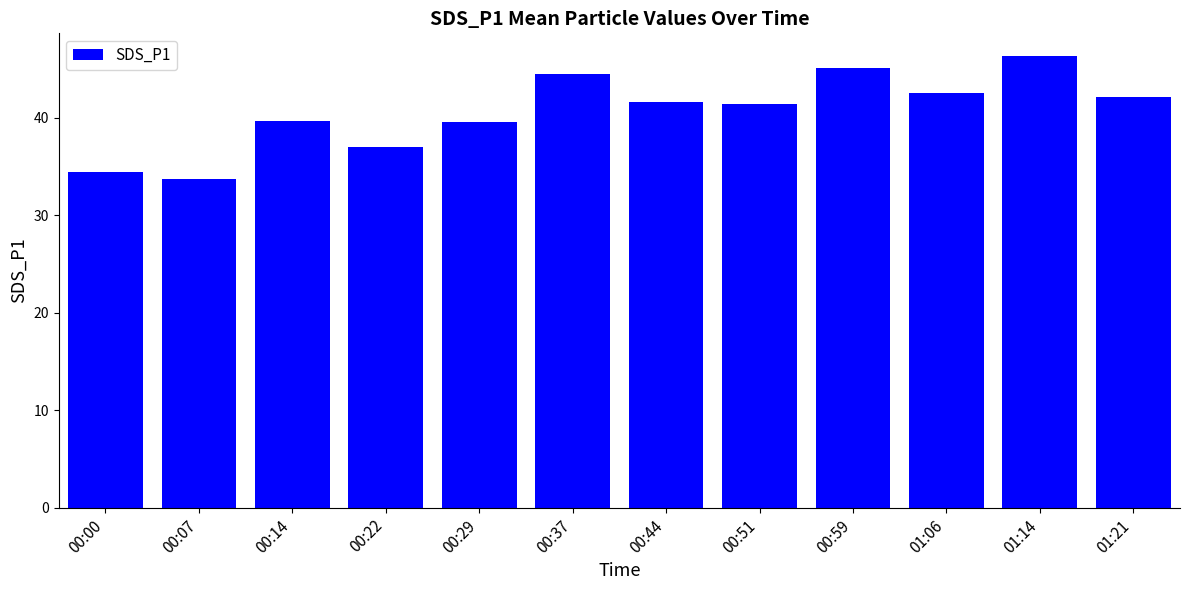

What is the change in value from 00:29 to 01:06?

+3.0